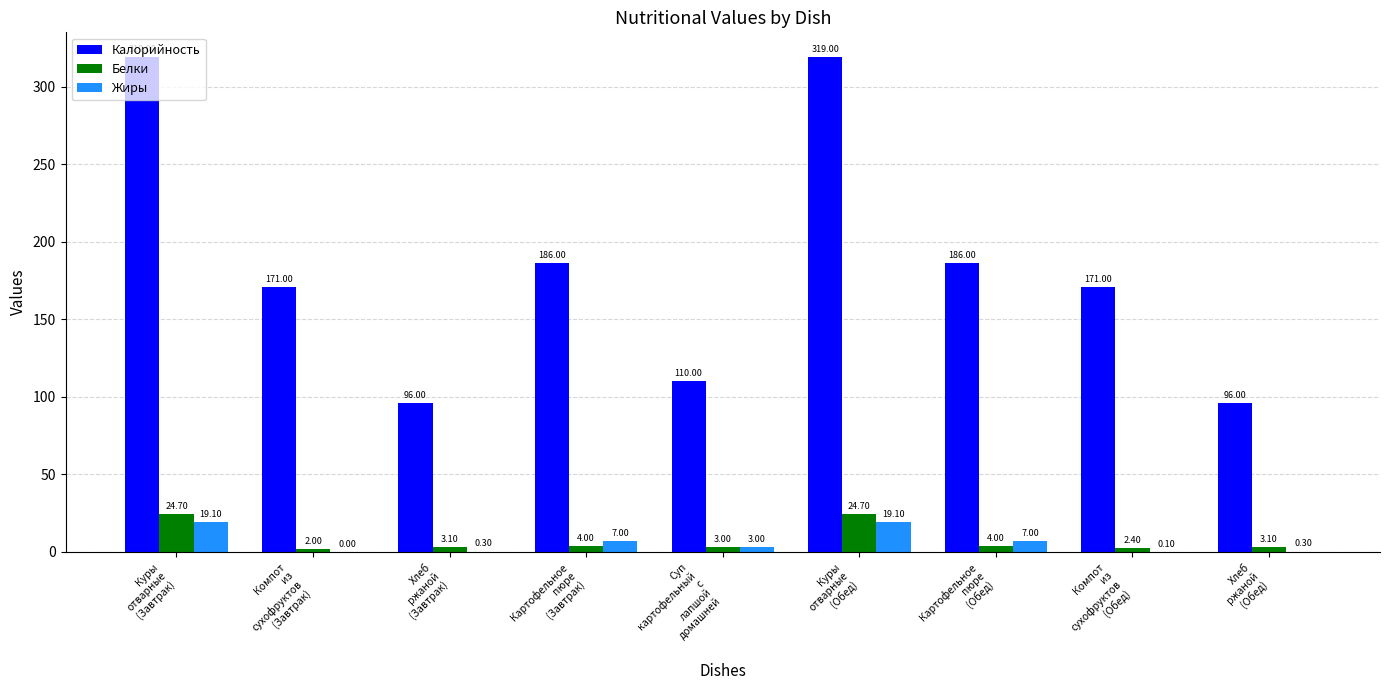

How many categories are shown in the chart?

9